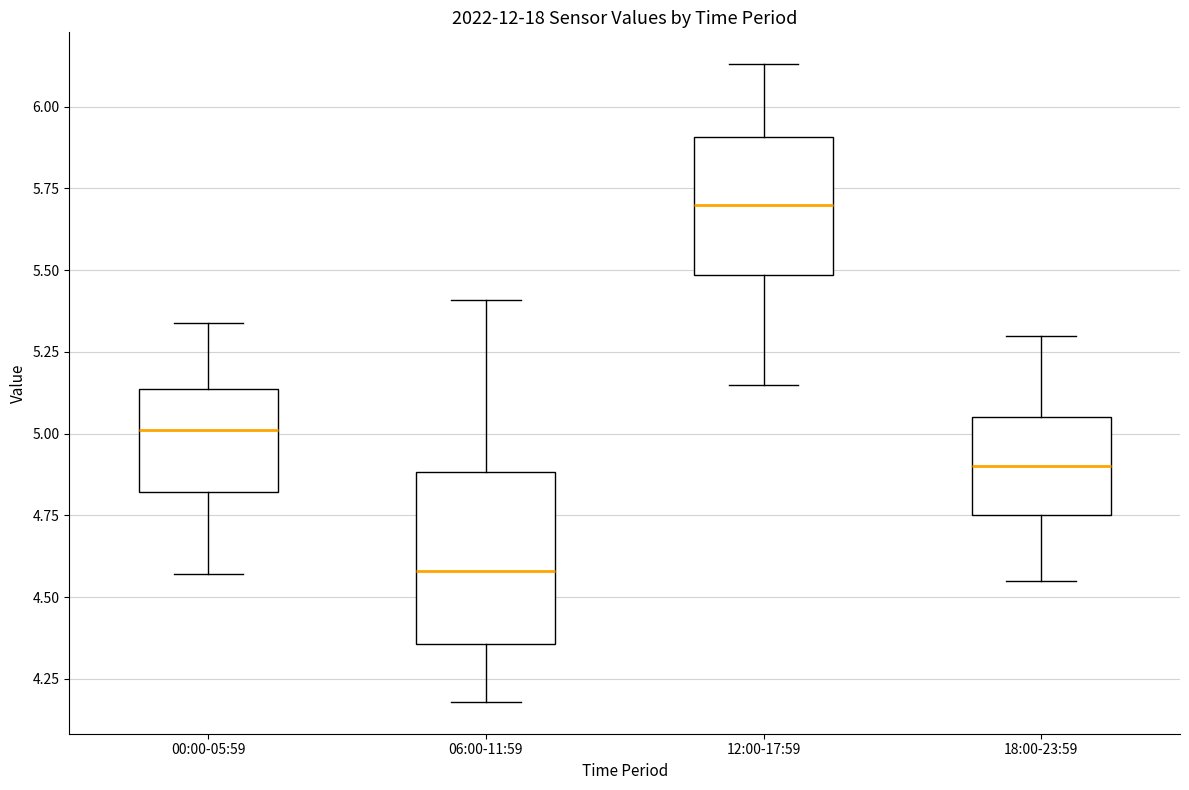

Reading left to right, read every box against the y-axis: the position of its median line, the range the box covers, and the ends of its whiskers. The values are not printed on the chart, so give them approximately, as read against the axis.

00:00-05:59: median 5.00, box 4.80 to 5.15, whiskers 4.55 to 5.35
06:00-11:59: median 4.60, box 4.35 to 4.90, whiskers 4.20 to 5.40
12:00-17:59: median 5.70, box 5.50 to 5.90, whiskers 5.15 to 6.15
18:00-23:59: median 4.90, box 4.75 to 5.05, whiskers 4.55 to 5.30